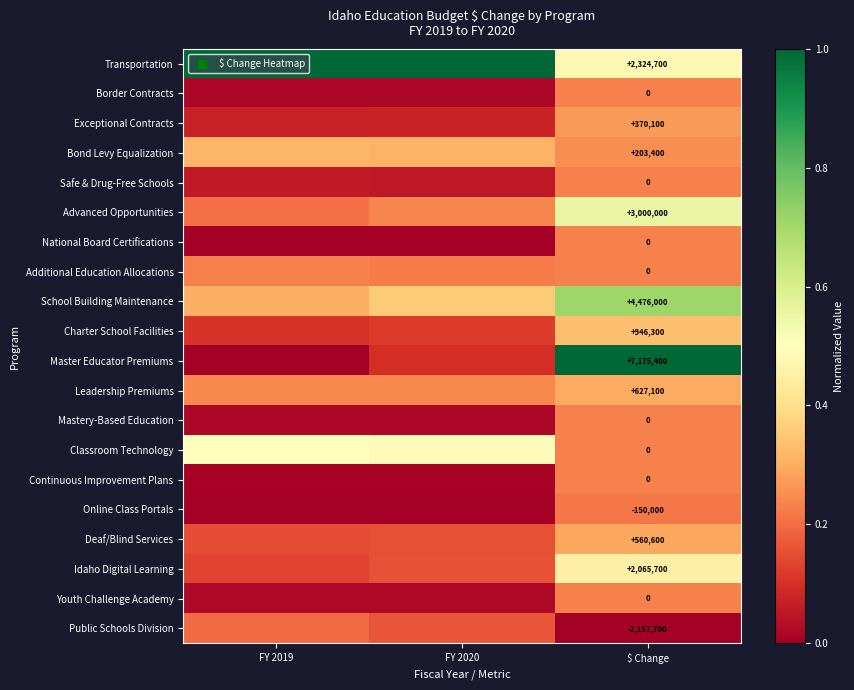

At which label is Safe & Drug-Free Schools closest to 0?

FY 2020